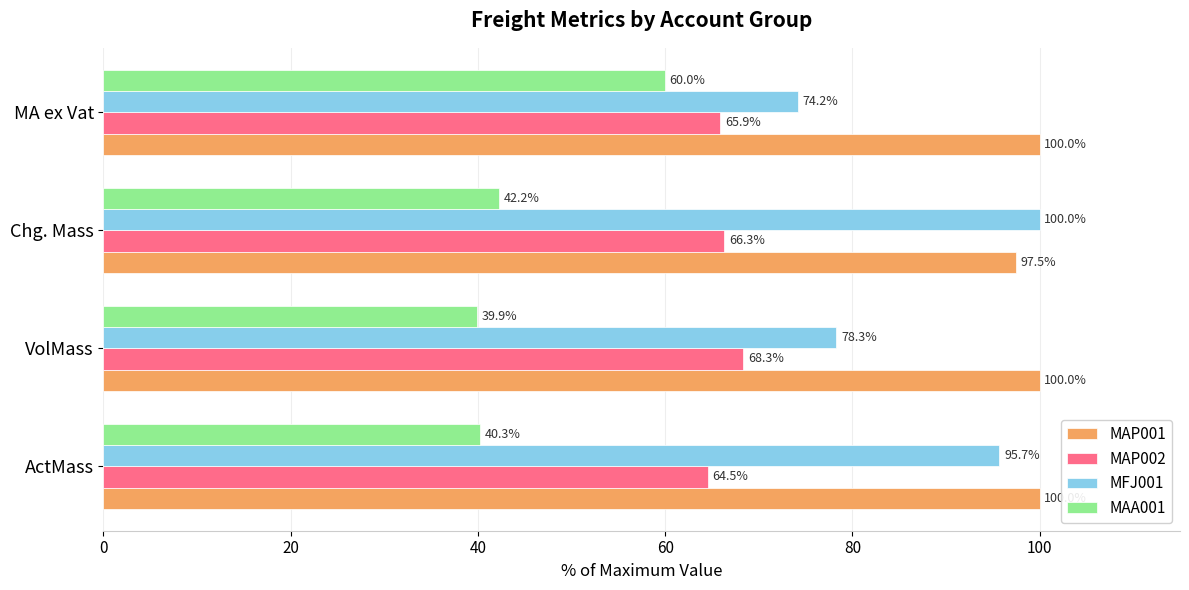

What is the difference between the highest and lowest values at VolMass?

60.1